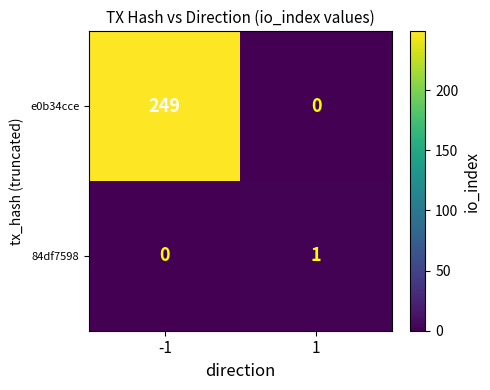

What is the difference between the maximum and minimum values in the e0b34cce series?

249